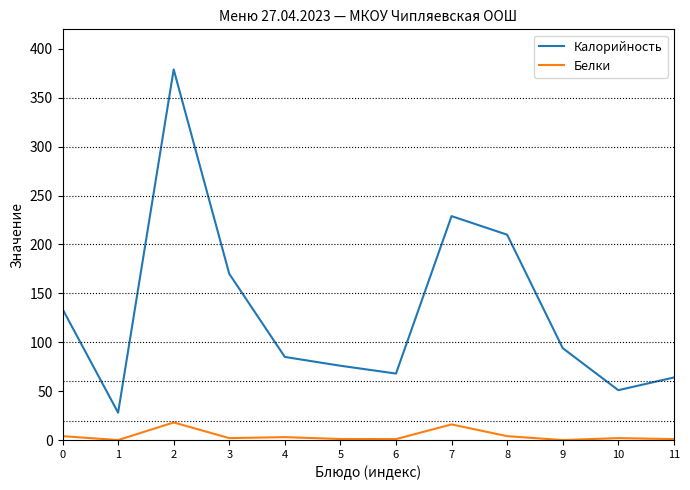

At 7, list the series in order from largest to smallest.

Калорийность, Белки